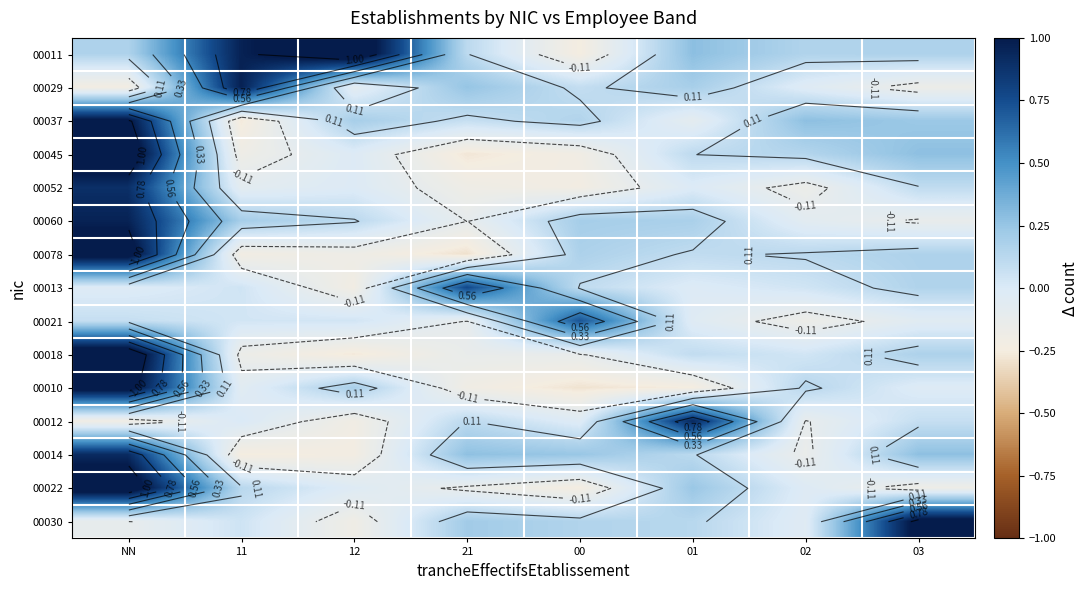

Which label corresponds to the smallest value in the chart?

21